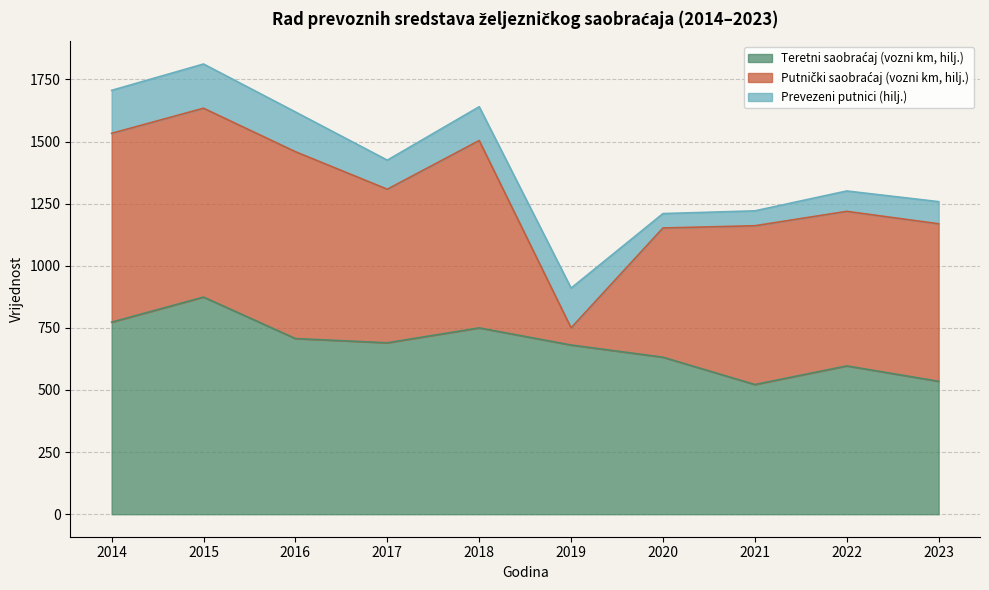

True or false: Teretni saobraćaj (vozni km, hilj.) and Prevezeni putnici (hilj.) intersect in this chart.

False